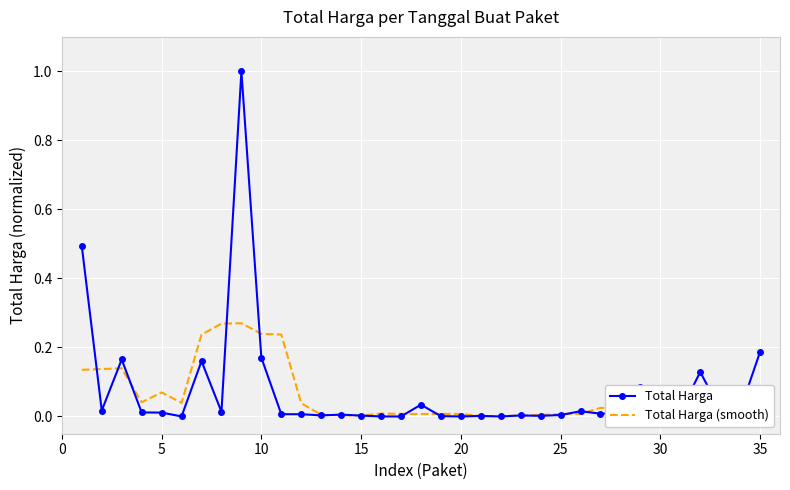

Which series has the largest range (max minus min)?

Total Harga